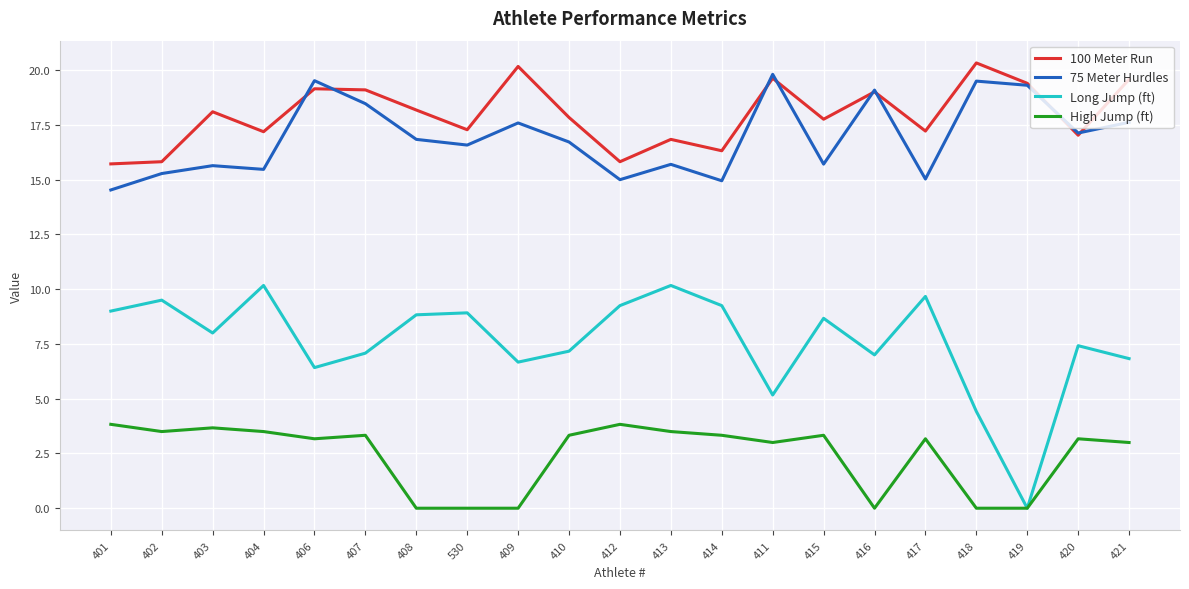

What position from the left is 409?

9